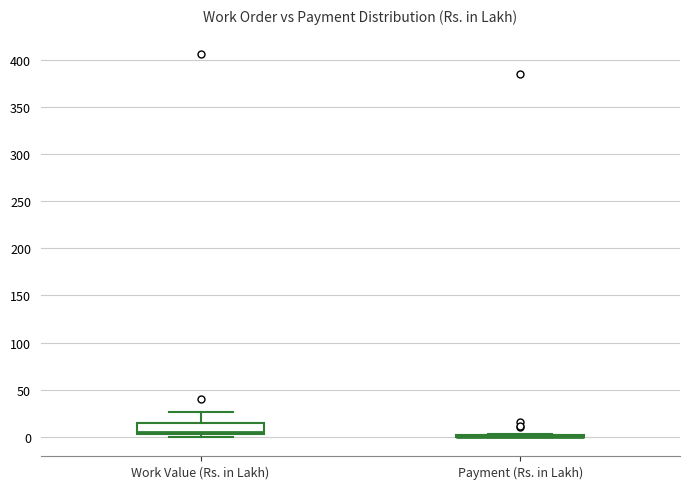

Where does the upper whisker of the box for Work Value (Rs. in Lakh) end on the y-axis? The values are not printed on the chart, so give them approximately, as read against the axis.

25